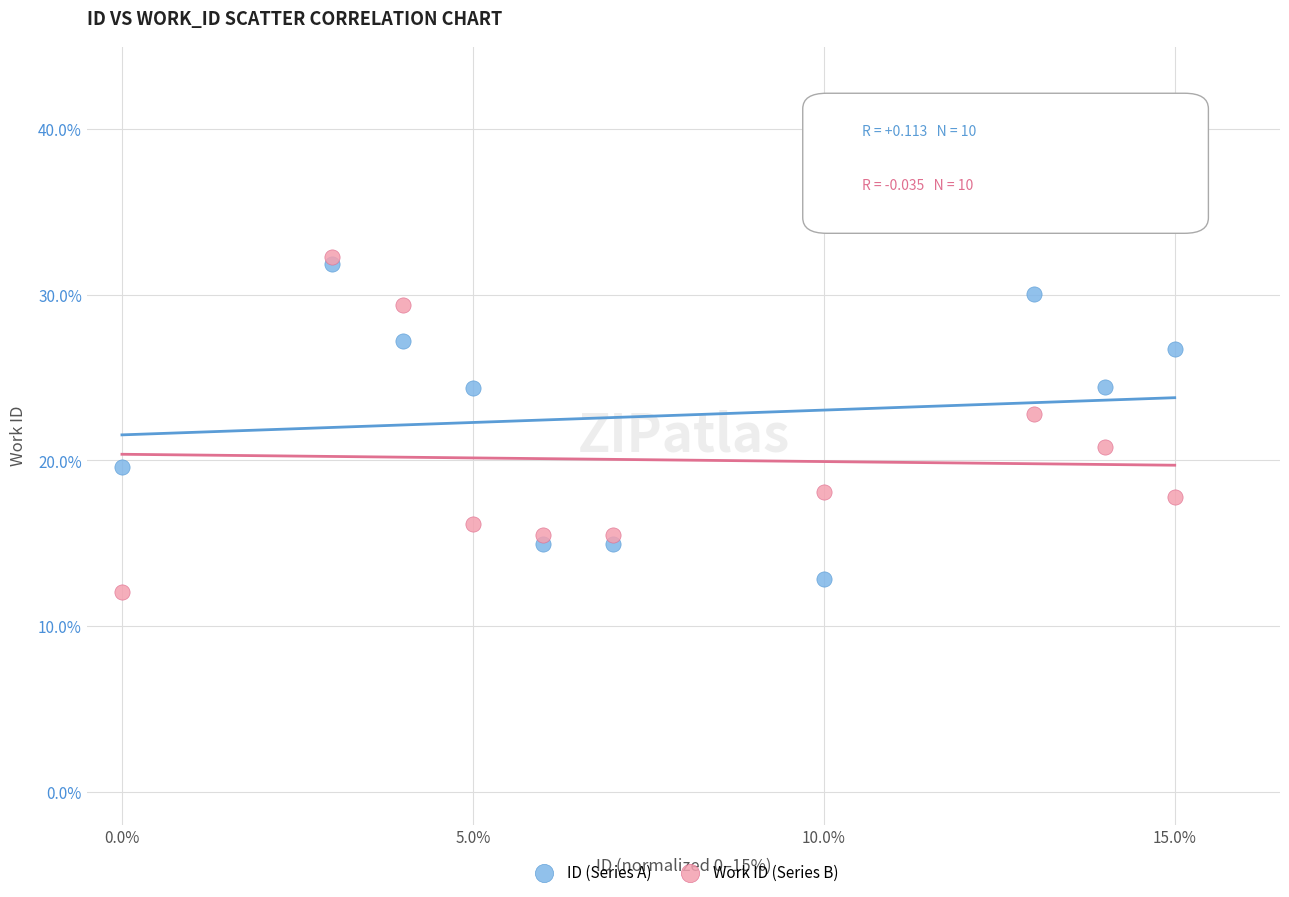

Which series has the widest spread of Y values?

Work ID (Series B)